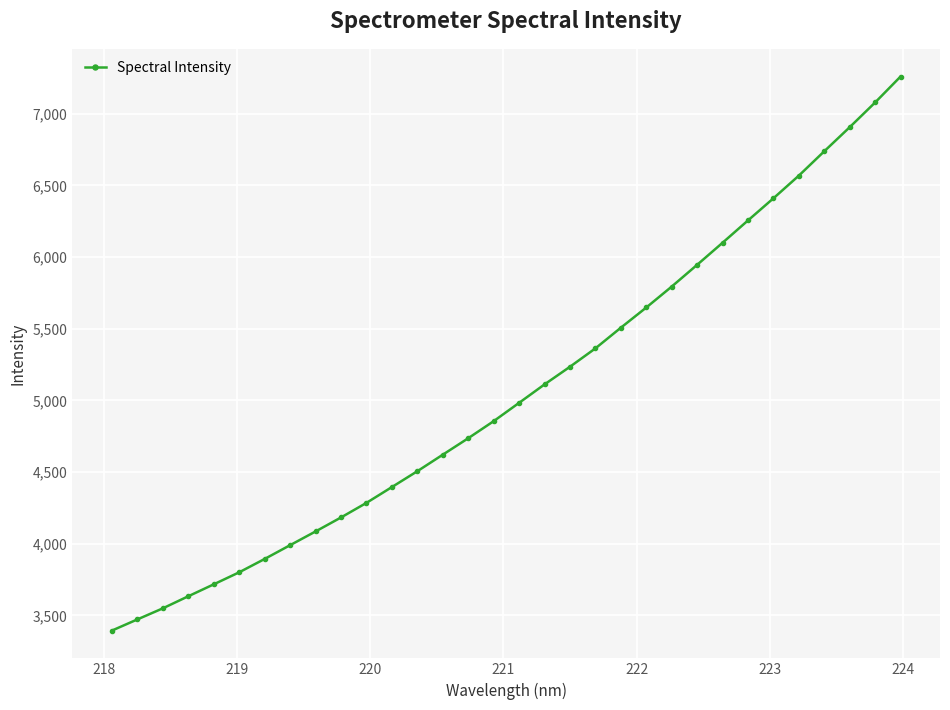

What is the greatest value displayed?

7258.7